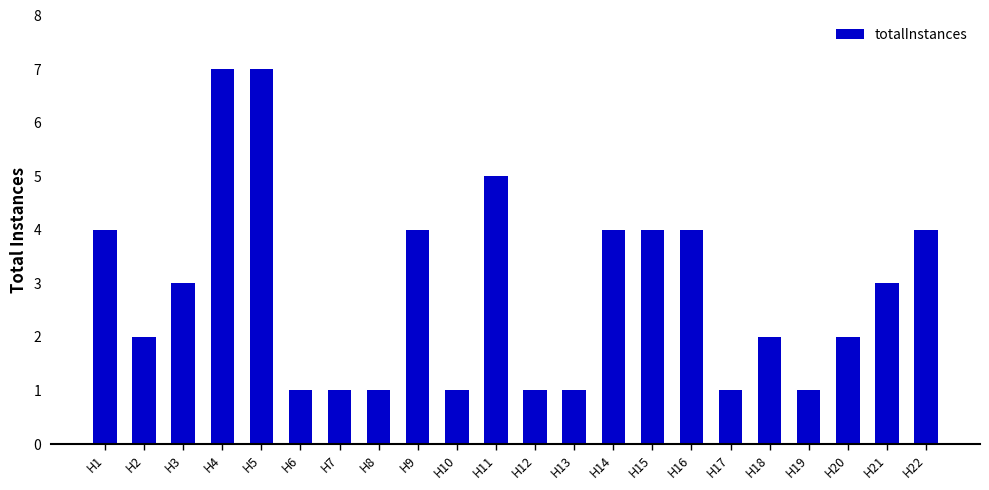

Reading right to left, transcribe all the data shown in this chart.

4	3	2	1	2	1	4	4	4	1	1	5	1	4	1	1	1	7	7	3	2	4